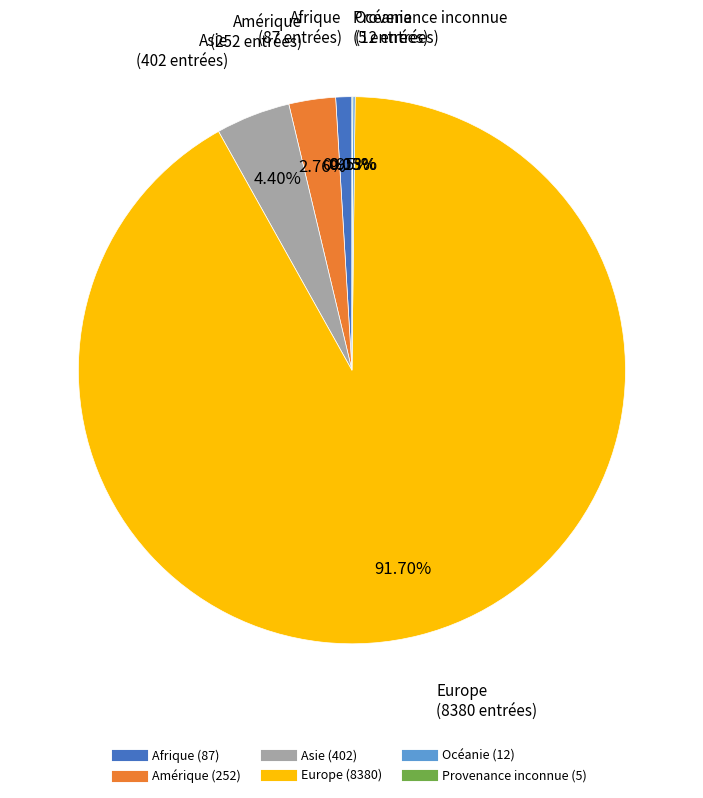

Between Asie and Afrique, which is larger?

Asie